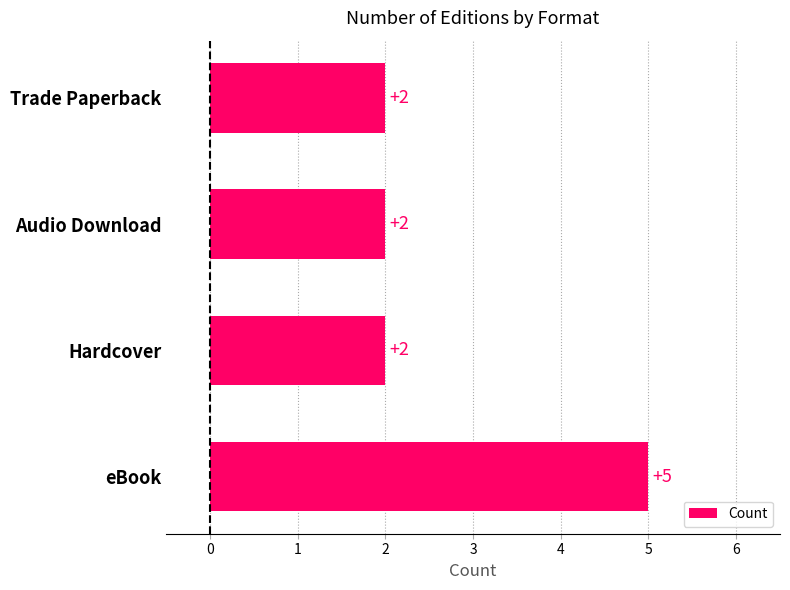

Reading bottom to top, list all the values displayed in this chart.

5	2	2	2